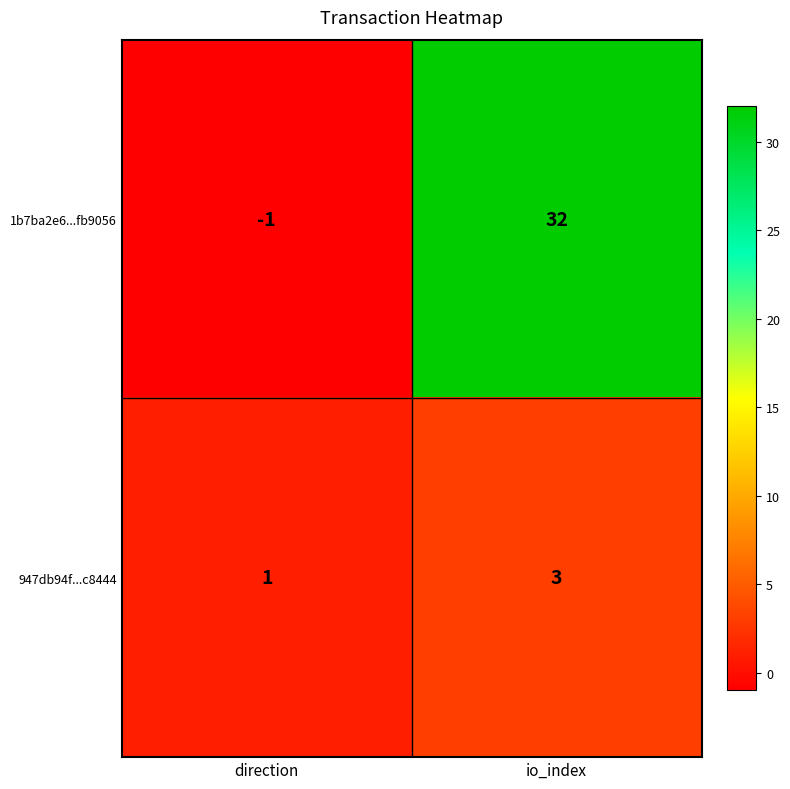

What value does the 947db94f...c8444 series have at io_index?

3